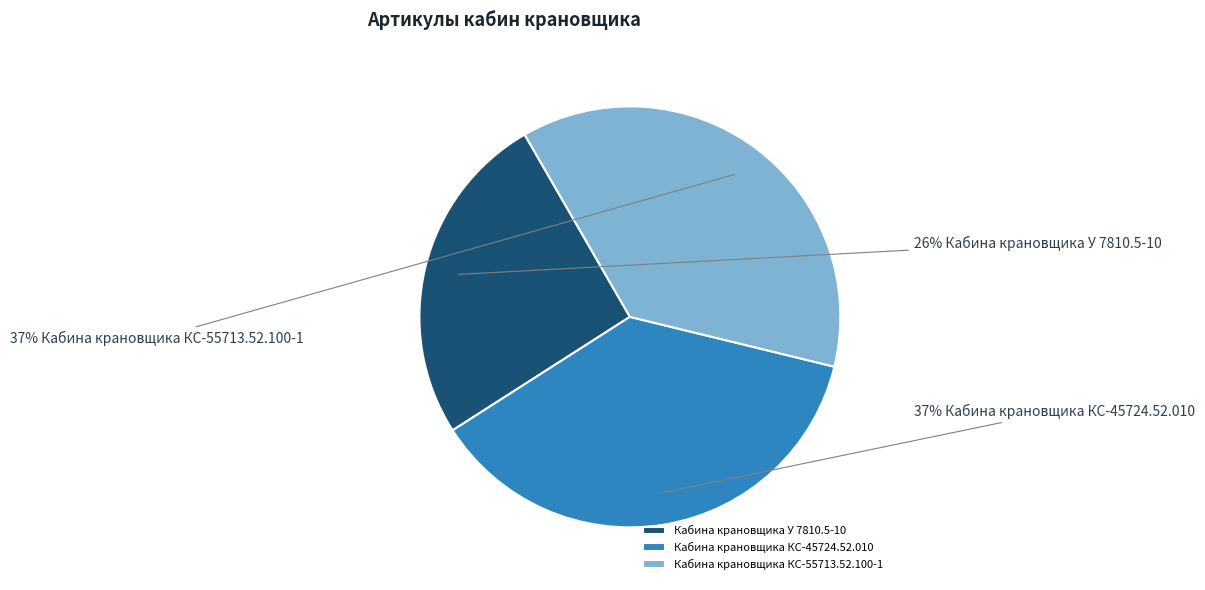

Approximately how many times larger is the value at Кабина крановщика КС-45724.52.010 compared to Кабина крановщика КС-55713.52.100-1?

1.0